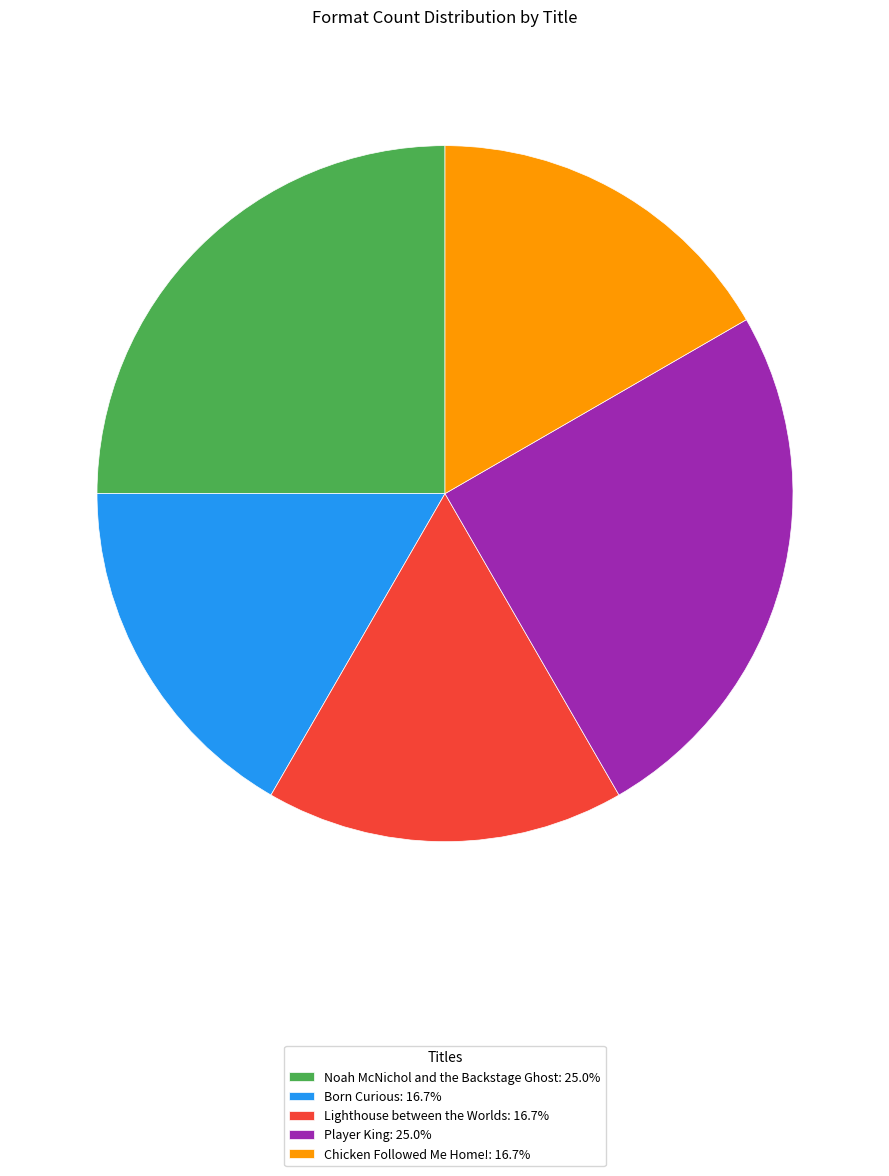

Is it true that Chicken Followed Me Home! is 17% of the pie?

True